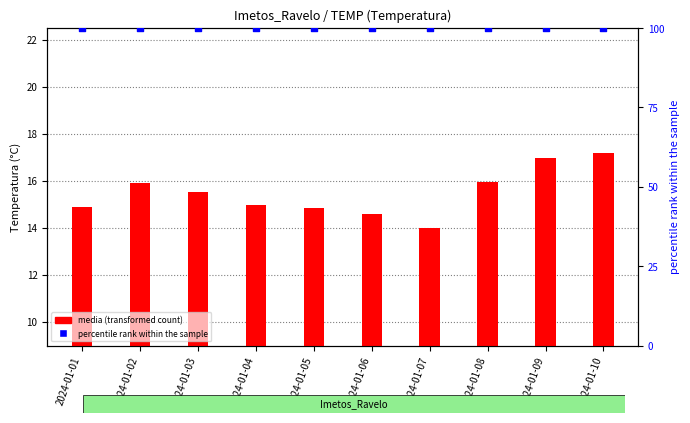

At which category is the sum across all series the highest?

2024-01-10